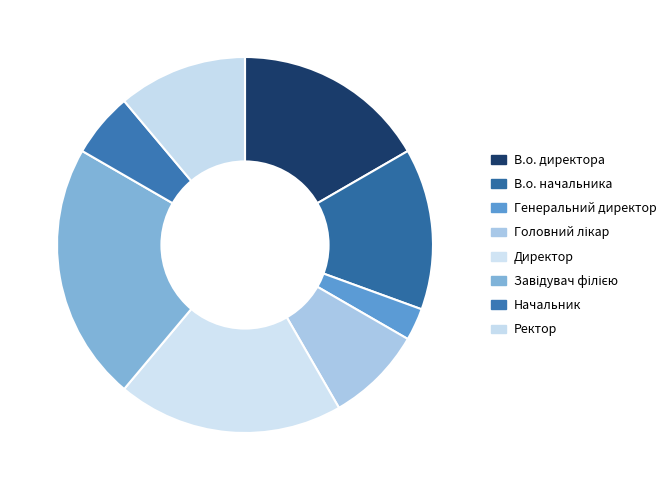

To the nearest percent, what is the combined percentage of Генеральний директор and Завідувач філією?

25%